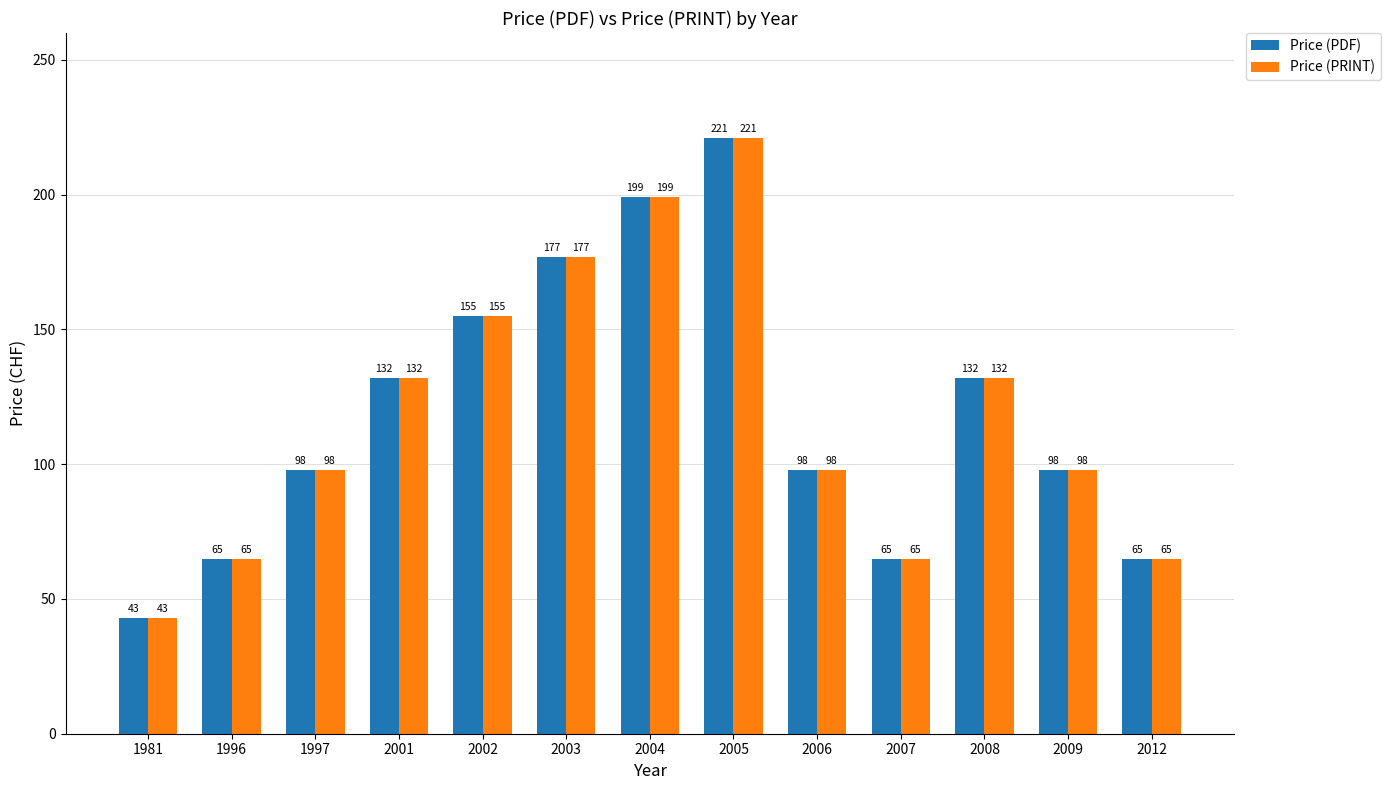

At how many categories does at least one series exceed 188?

2